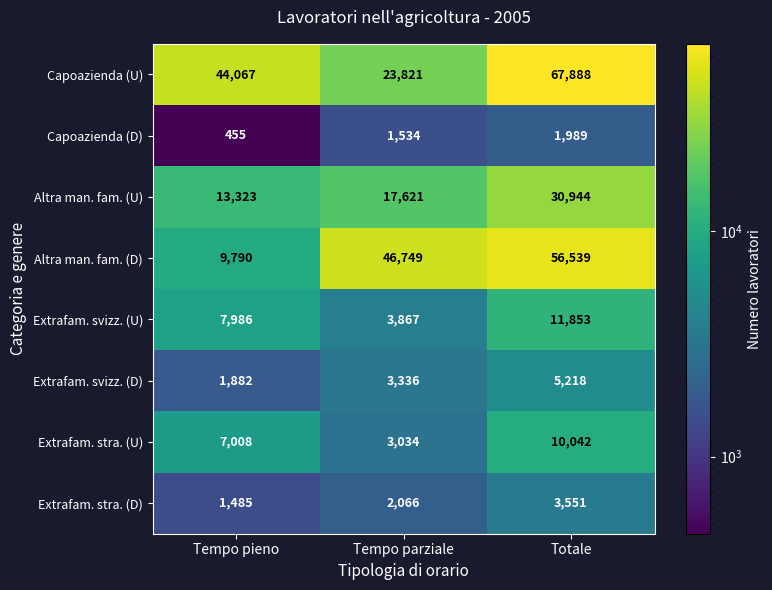

The value of Altra man. fam. (U) at Totale is 41345. True or false?

False